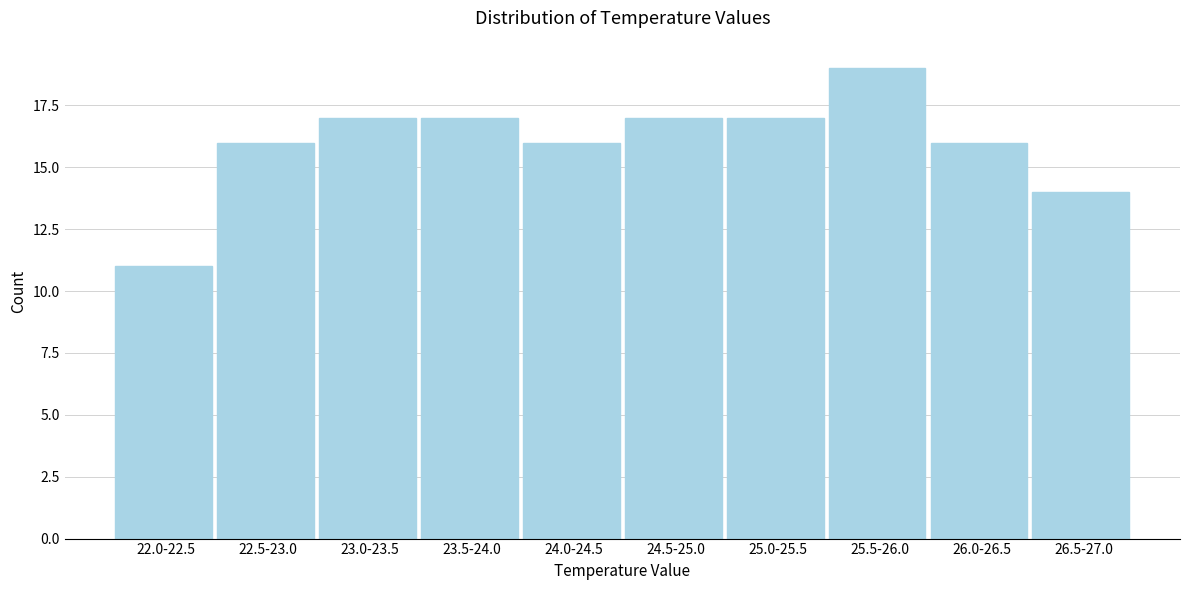

Reading left to right, what are all the values shown in this chart?

22.0-22.5=11	22.5-23.0=16	23.0-23.5=17	23.5-24.0=17	24.0-24.5=16	24.5-25.0=17	25.0-25.5=17	25.5-26.0=19	26.0-26.5=16	26.5-27.0=14